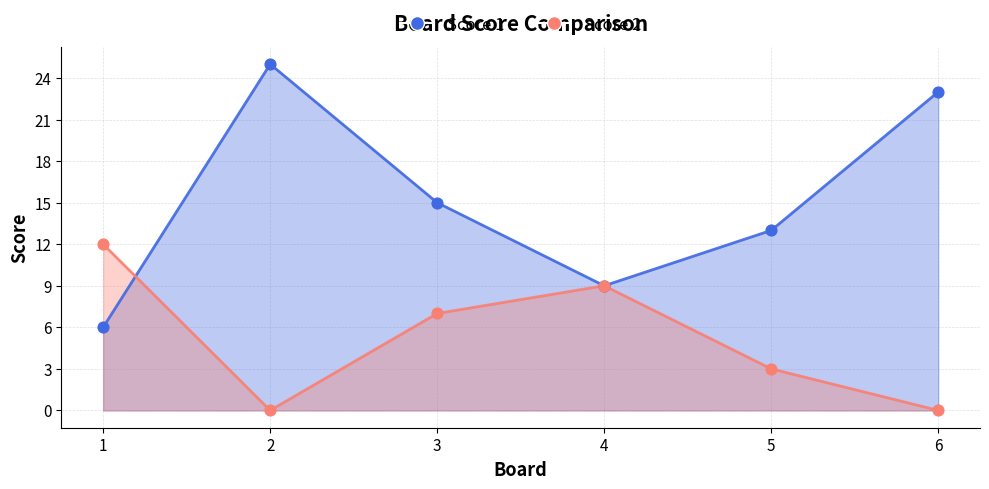

Which series has the largest Y range (max minus min)?

Score 1